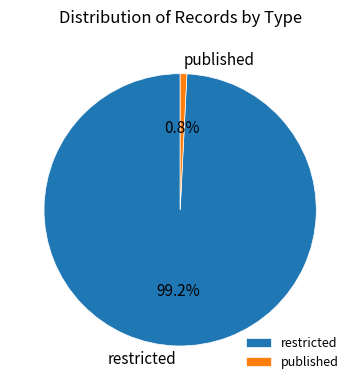

To the nearest percent, what is the difference between the published and restricted slice percentages?

98%